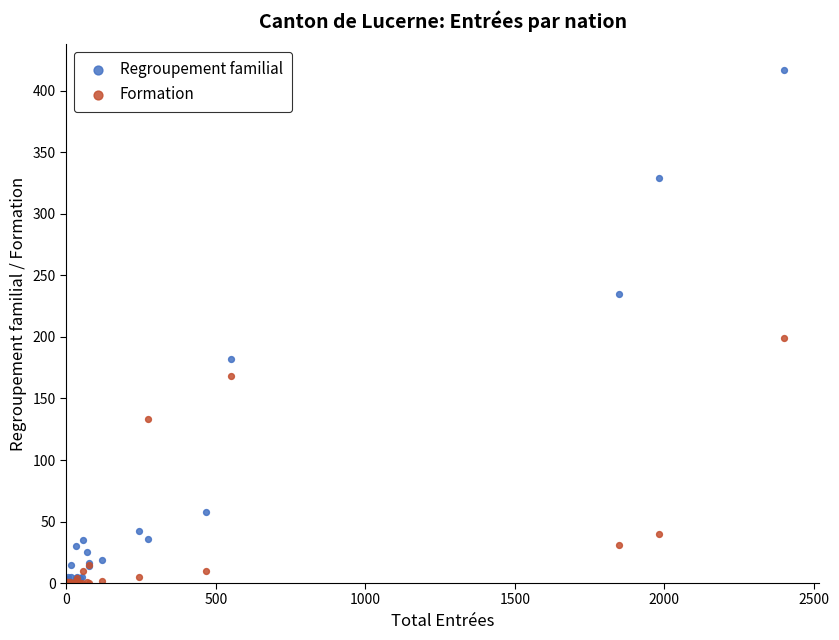

In the Regroupement familial series, what Y value is closest to 208?

182